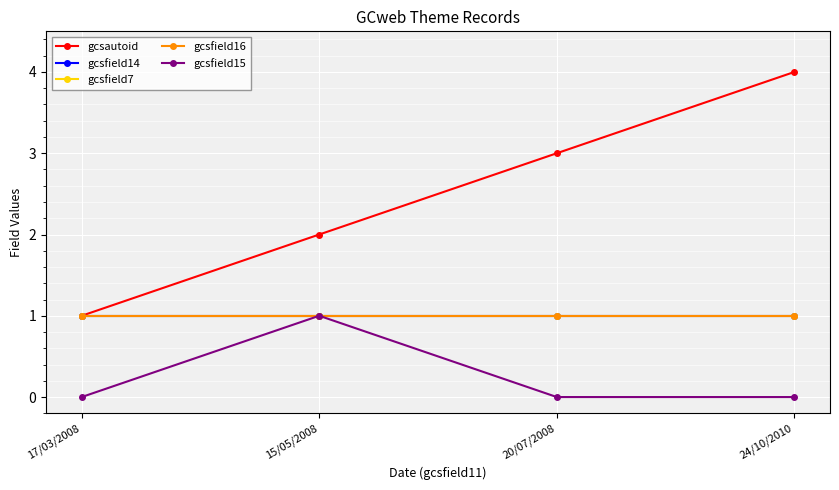

Is this an area chart (filled region under the line)?

No